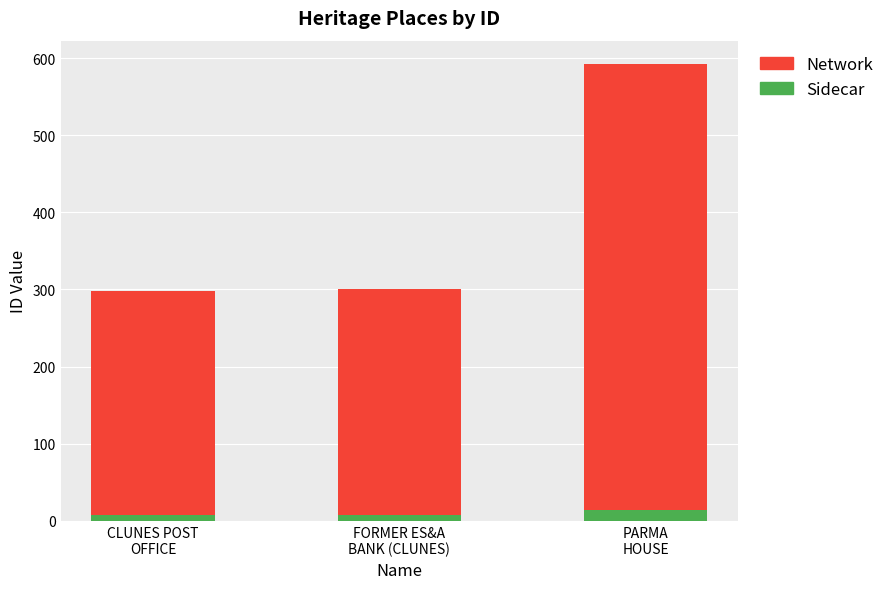

What is the highest value of the Sidecar series?

14.2